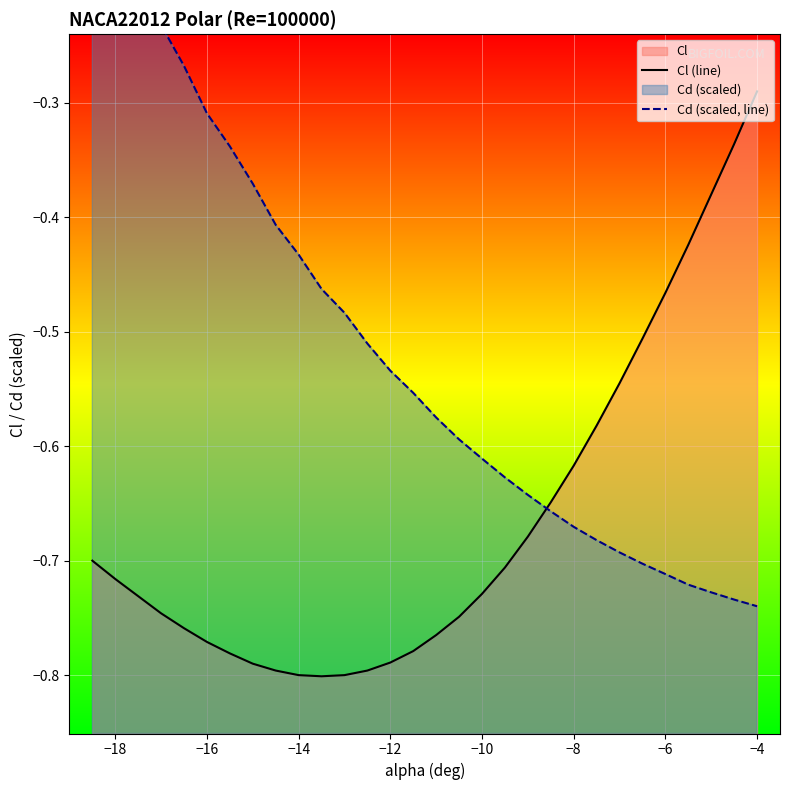

What is the sum of all Cl (line) values?

-20.0